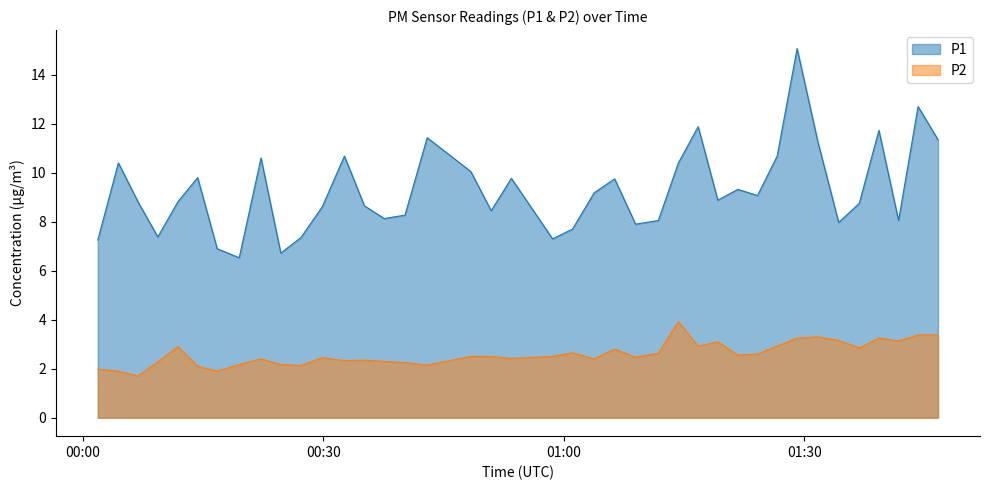

How many lines are shown in the chart?

2